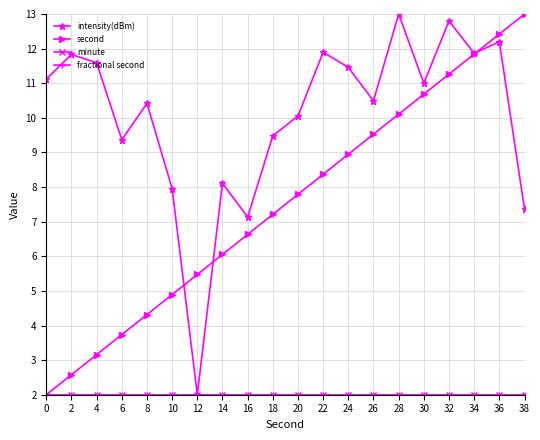

What is the difference between the highest and lowest values at 20?

8.1